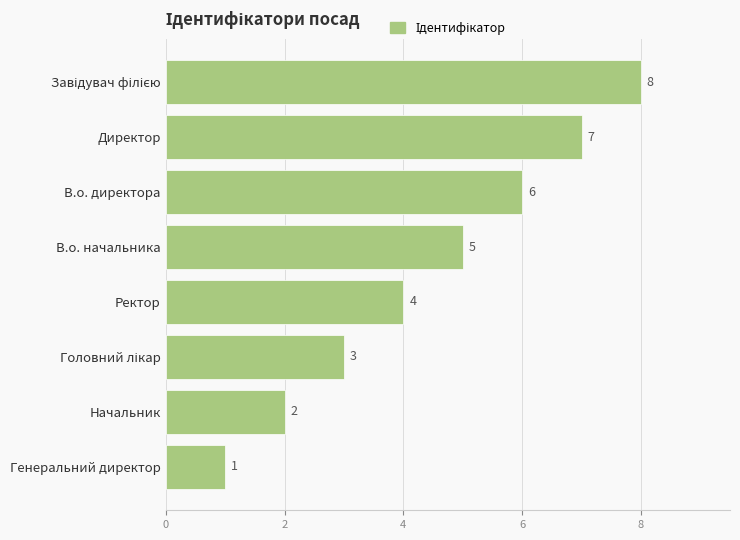

How many values are between 3 and 7?

5